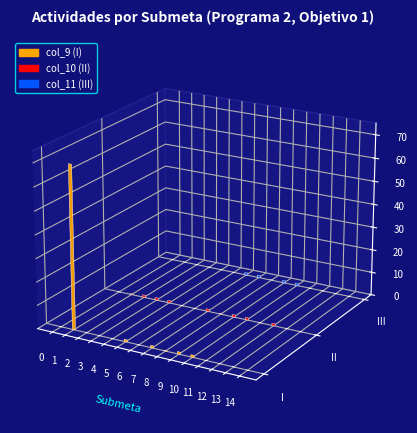

Reading right to left, list all the values displayed in this chart.

col_9 (I): 0.0	0.0	0.0	0.0	1.0	1.0	0.2	1.0	0.0	1.0	0.0	0.0	0.0	70.0	0.0
col_10 (II): 0.0	0.0	1.0	0.0	1.0	1.0	0.2	1.0	0.0	0.0	1.0	1.0	1.0	0.3	0.0
col_11 (III): 0.0	0.0	0.0	0.0	1.0	1.0	0.2	1.0	1.0	0.0	0.0	0.0	0.0	0.0	0.0